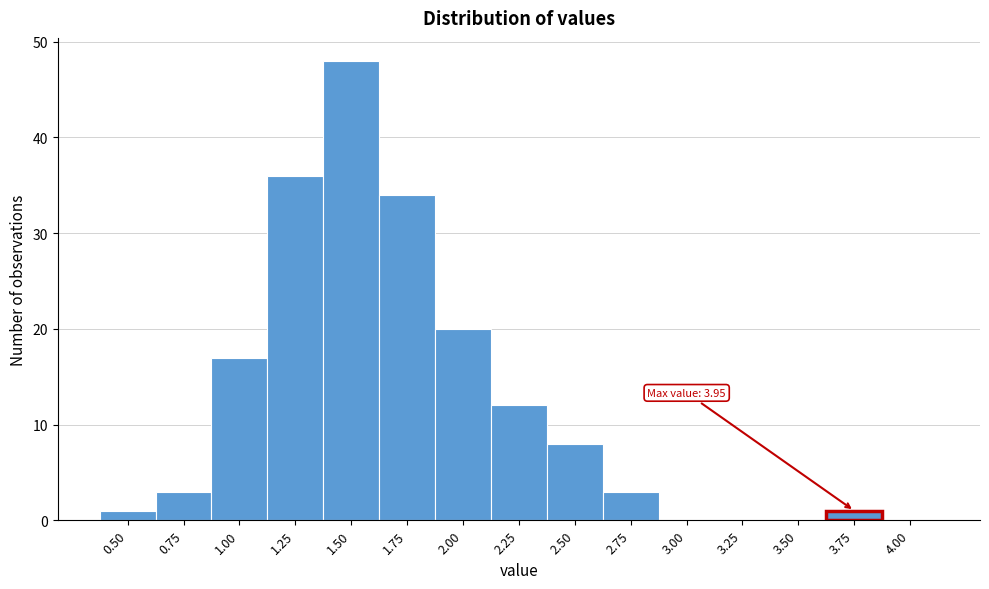

Reading left to right, transcribe all the data shown in this chart.

0.50=1	0.75=3	1.00=17	1.25=36	1.50=48	1.75=34	2.00=20	2.25=12	2.50=8	2.75=3	3.00=0	3.25=0	3.50=0	3.75=1	4.00=0